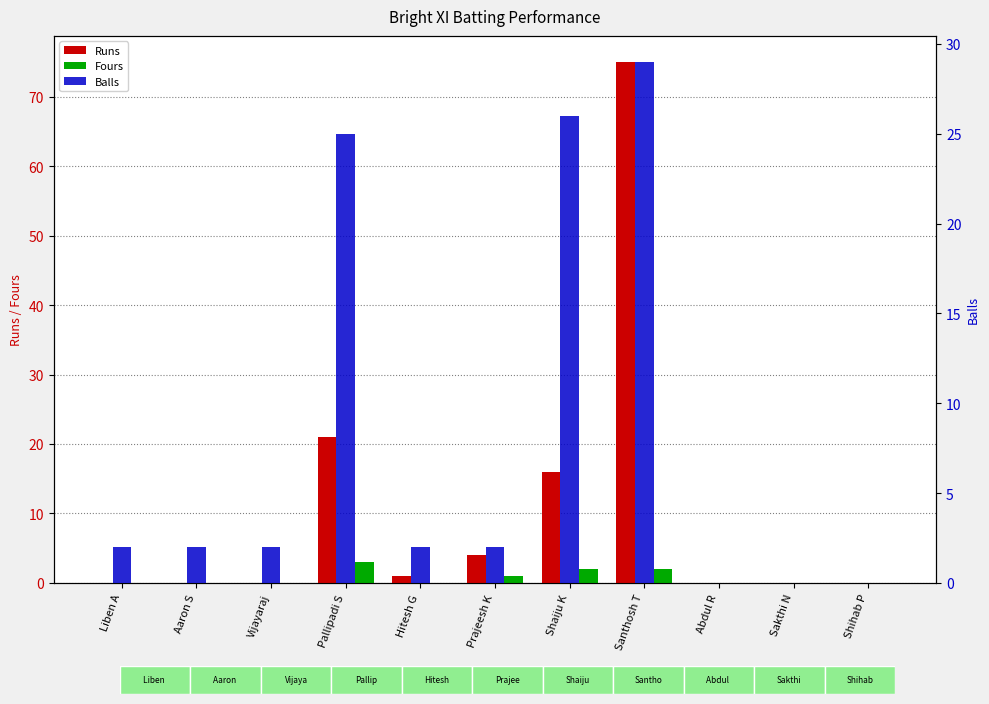

At Abdul R, list the series in order from smallest to largest.

Runs, Fours, Balls